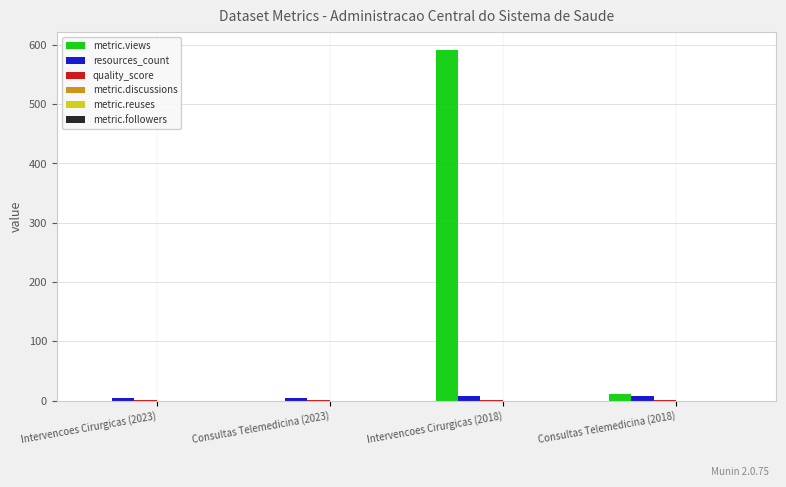

At which category is the sum across all series the highest?

Intervencoes Cirurgicas (2018)